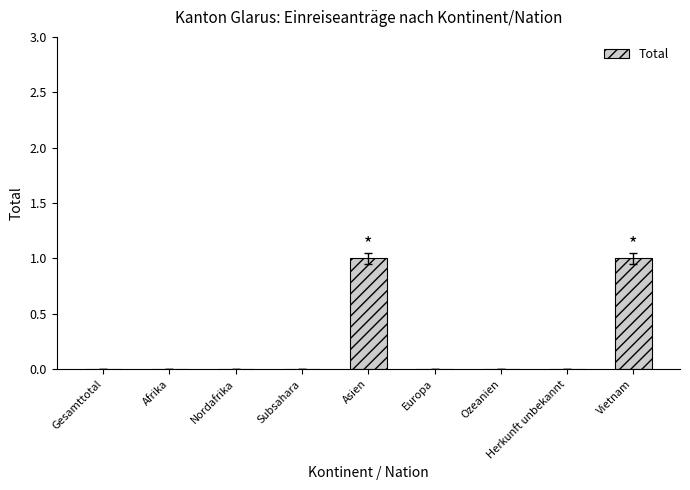

True or false: the data shows 1 at Subsahara.

False